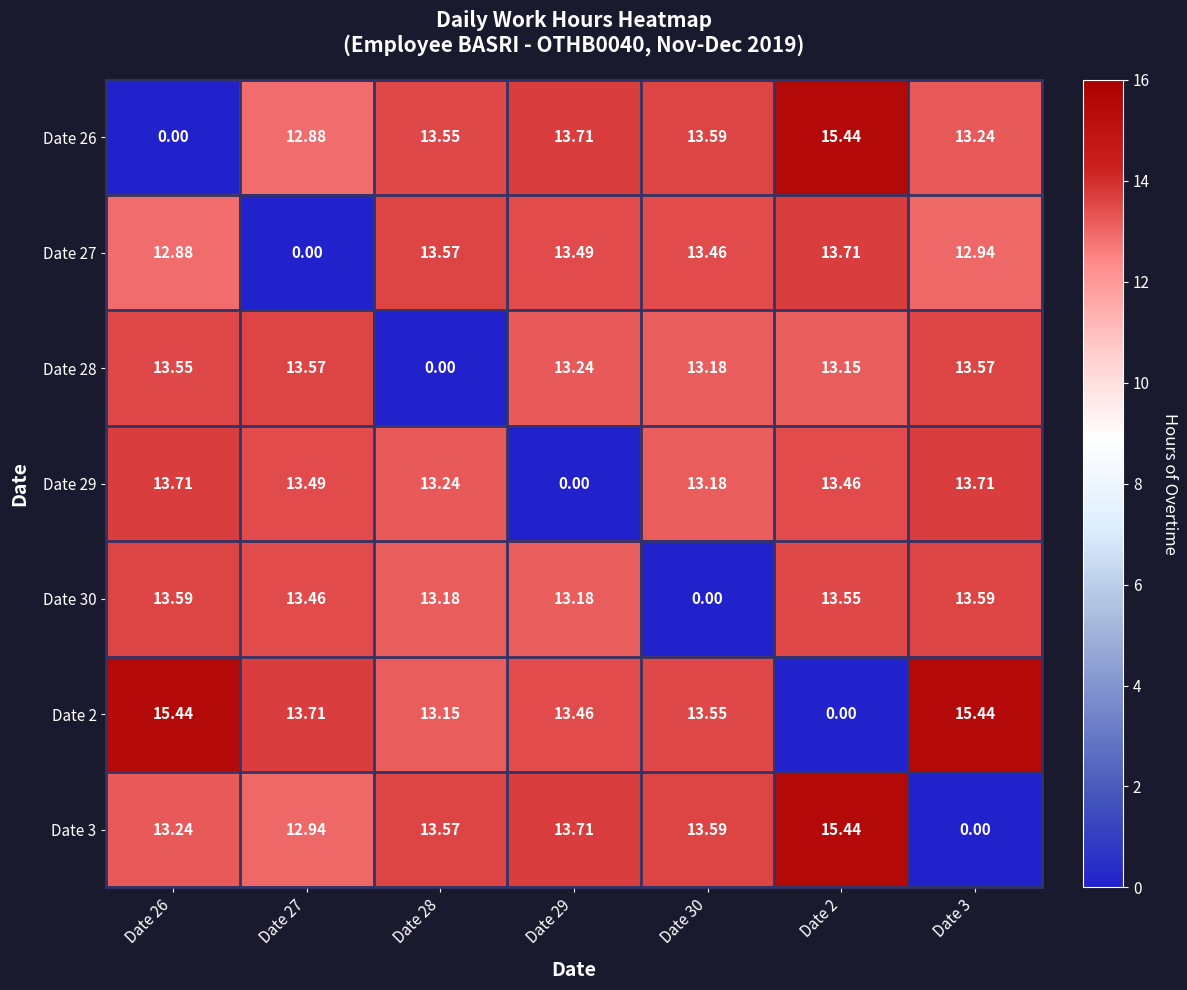

What is the maximum value shown in the chart?

15.4